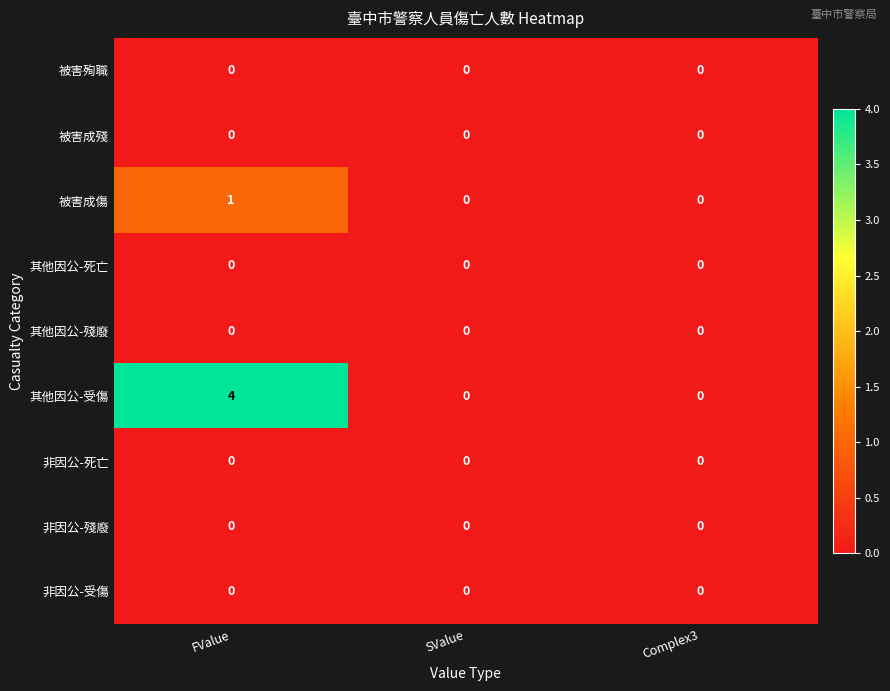

At which label does 其他因公-受傷 reach its peak?

FValue